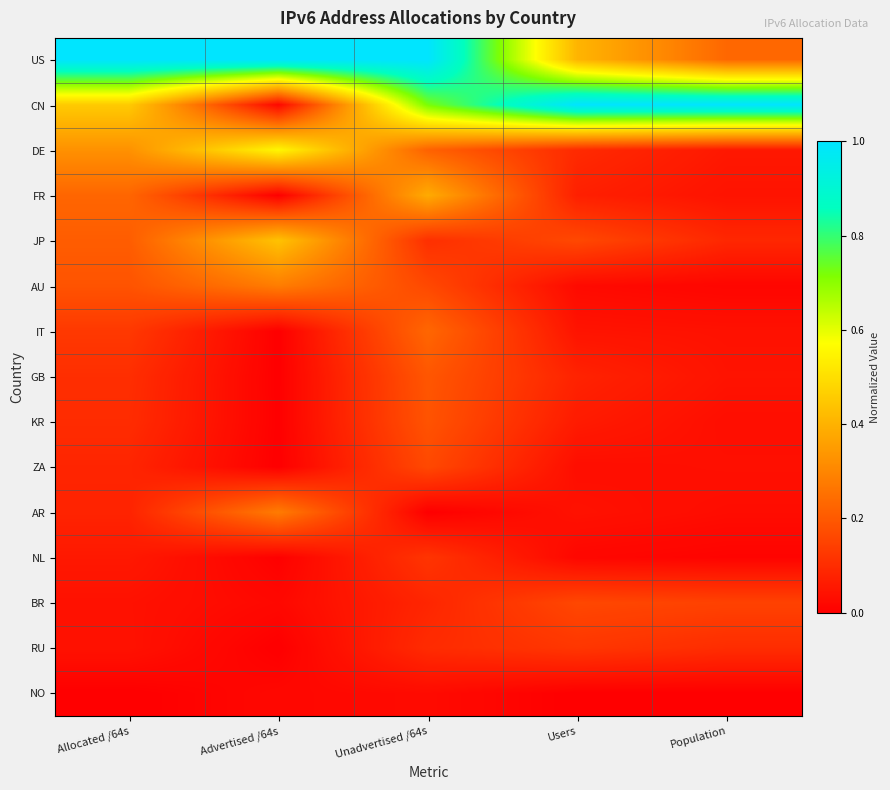

Reading right to left, list all the values displayed in this chart.

US: Population=0.2	Users=0.4	Unadvertised /64s=1.0	Advertised /64s=1.0	Allocated /64s=1.0
CN: Population=1.0	Users=1.0	Unadvertised /64s=0.7	Advertised /64s=0.0	Allocated /64s=0.5
DE: Population=0.1	Users=0.1	Unadvertised /64s=0.2	Advertised /64s=0.6	Allocated /64s=0.3
FR: Population=0.0	Users=0.1	Unadvertised /64s=0.4	Advertised /64s=0.0	Allocated /64s=0.2
JP: Population=0.1	Users=0.2	Unadvertised /64s=0.1	Advertised /64s=0.4	Allocated /64s=0.2
AU: Population=0.0	Users=0.0	Unadvertised /64s=0.2	Advertised /64s=0.3	Allocated /64s=0.2
IT: Population=0.0	Users=0.0	Unadvertised /64s=0.2	Advertised /64s=0.0	Allocated /64s=0.1
GB: Population=0.0	Users=0.1	Unadvertised /64s=0.2	Advertised /64s=0.0	Allocated /64s=0.1
KR: Population=0.0	Users=0.1	Unadvertised /64s=0.2	Advertised /64s=0.0	Allocated /64s=0.1
ZA: Population=0.0	Users=0.0	Unadvertised /64s=0.2	Advertised /64s=0.0	Allocated /64s=0.1
AR: Population=0.0	Users=0.0	Unadvertised /64s=0.0	Advertised /64s=0.3	Allocated /64s=0.1
NL: Population=0.0	Users=0.0	Unadvertised /64s=0.1	Advertised /64s=0.0	Allocated /64s=0.1
BR: Population=0.1	Users=0.2	Unadvertised /64s=0.1	Advertised /64s=0.0	Allocated /64s=0.0
RU: Population=0.1	Users=0.1	Unadvertised /64s=0.1	Advertised /64s=0.0	Allocated /64s=0.0
NO: Population=0.0	Users=0.0	Unadvertised /64s=0.0	Advertised /64s=0.0	Allocated /64s=0.0